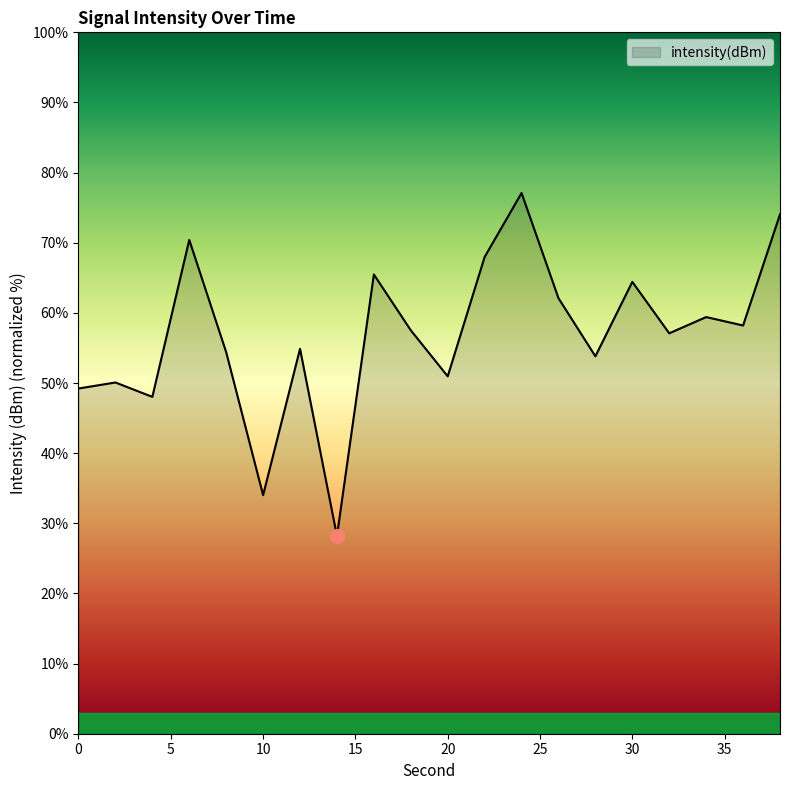

What is the difference between the maximum and minimum values?

48.9